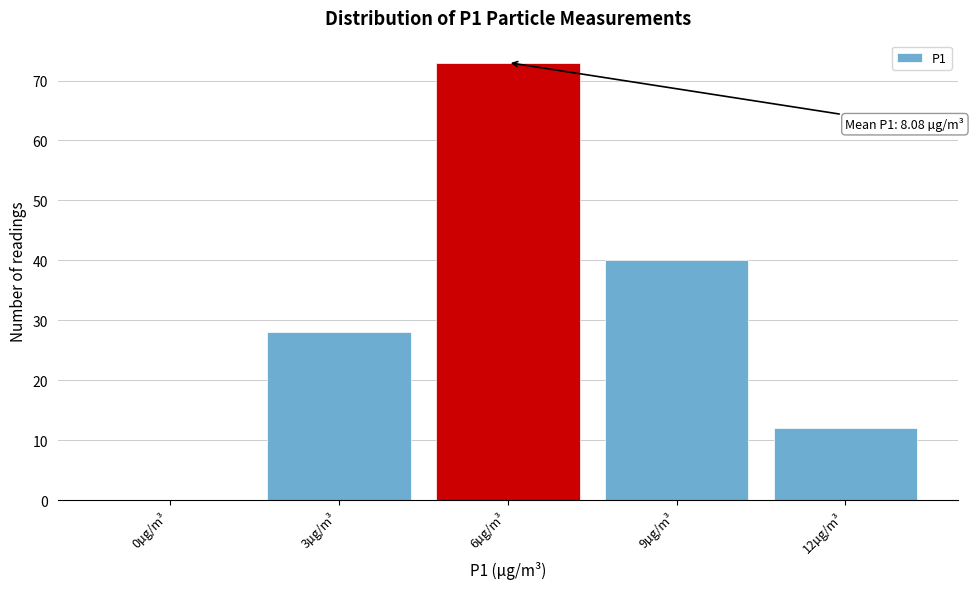

Reading left to right, list all the values displayed in this chart.

0µg/m³=0	3µg/m³=28	6µg/m³=73	9µg/m³=40	12µg/m³=12